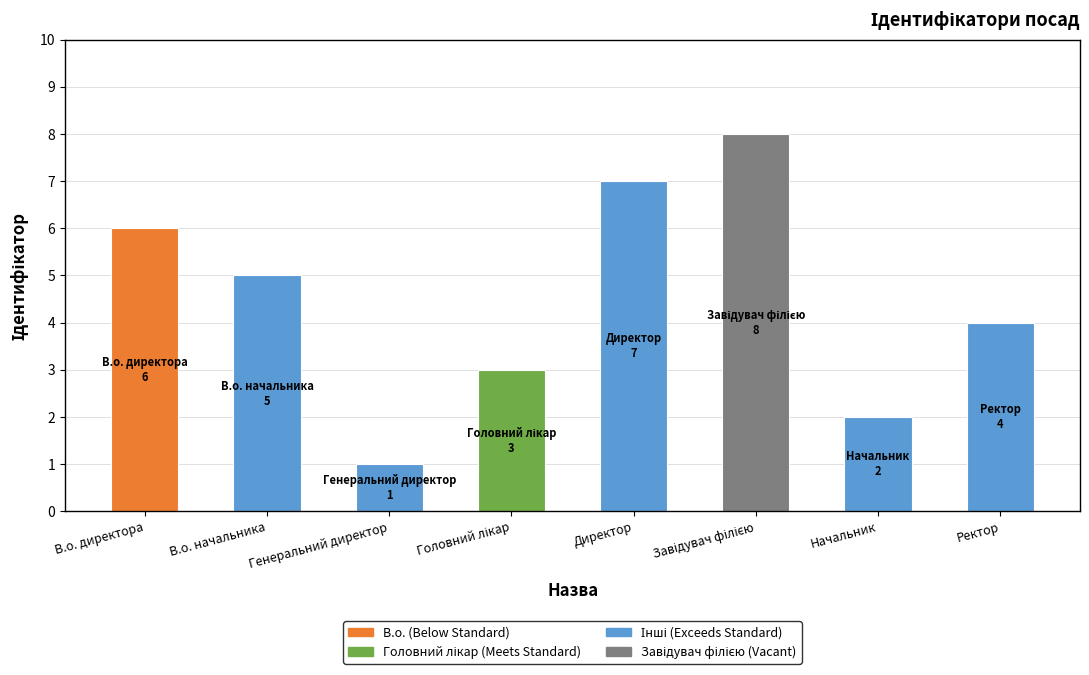

Which category has the lowest value across all series?

Генеральний директор